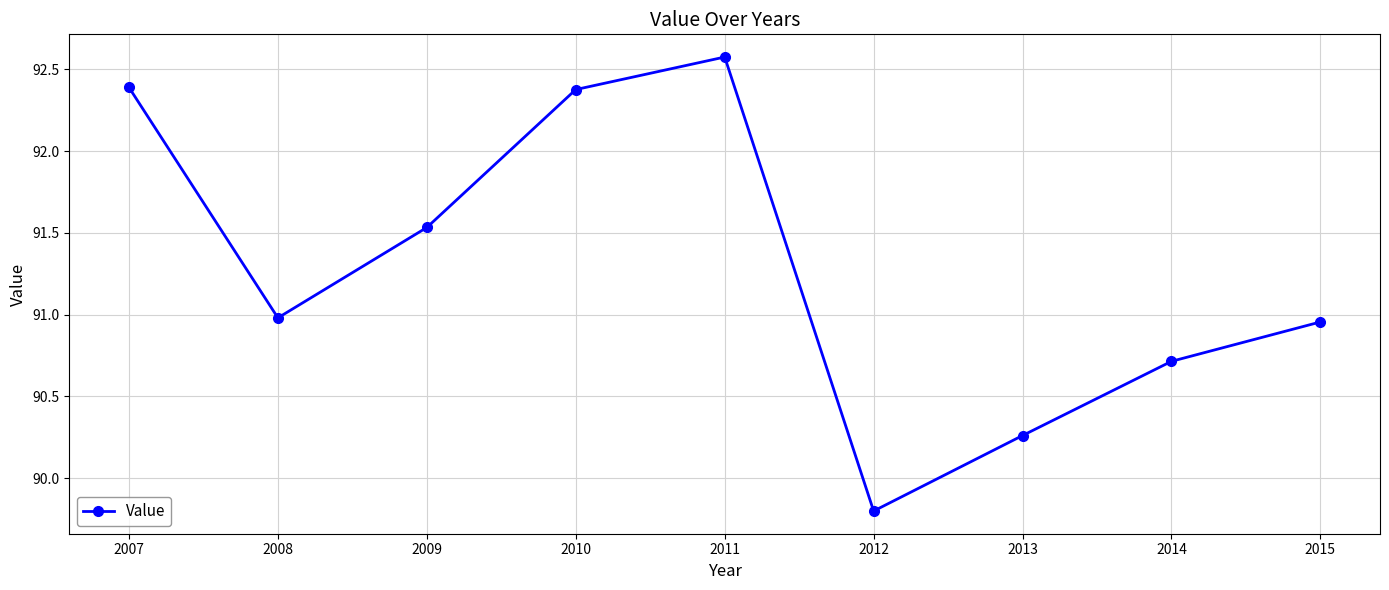

Which category has the lowest value across all series?

2012